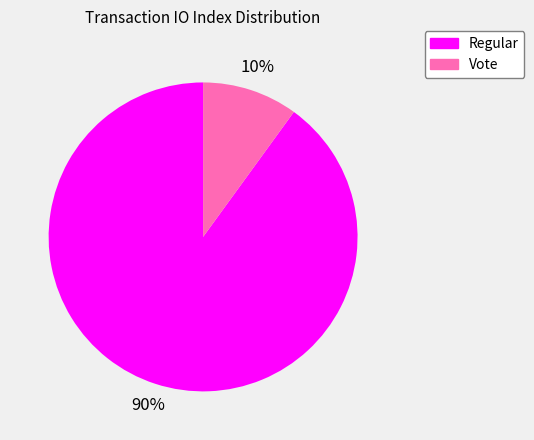

Do Vote and Regular together represent more than half of the pie?

Yes